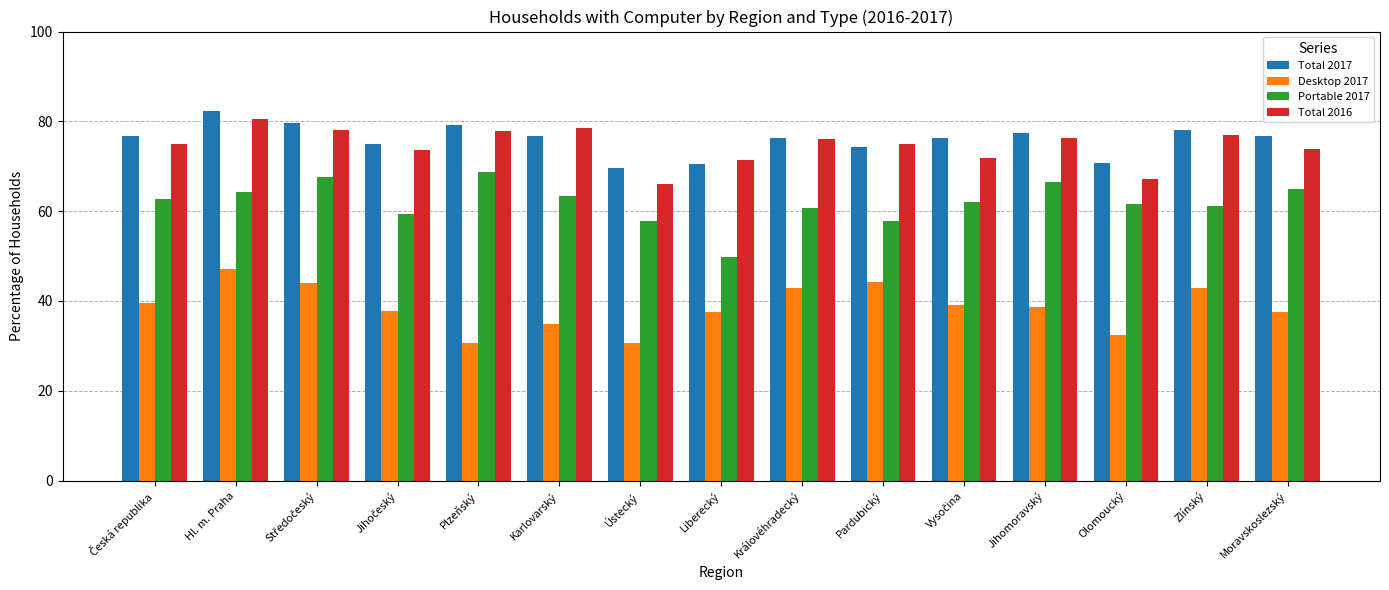

Is the value of Portable 2017 at Moravskoslezský greater than the value of Desktop 2017 at Moravskoslezský?

Yes